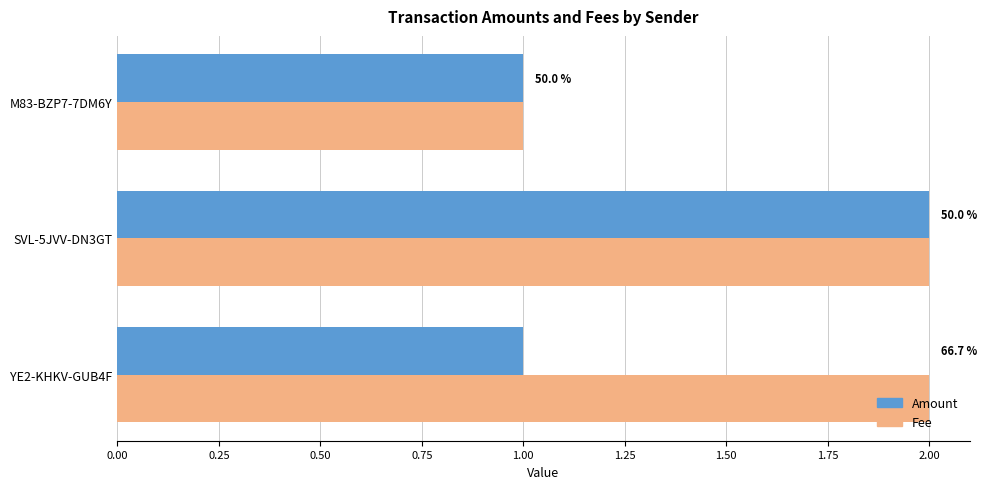

What is the minimum value shown in the chart?

1